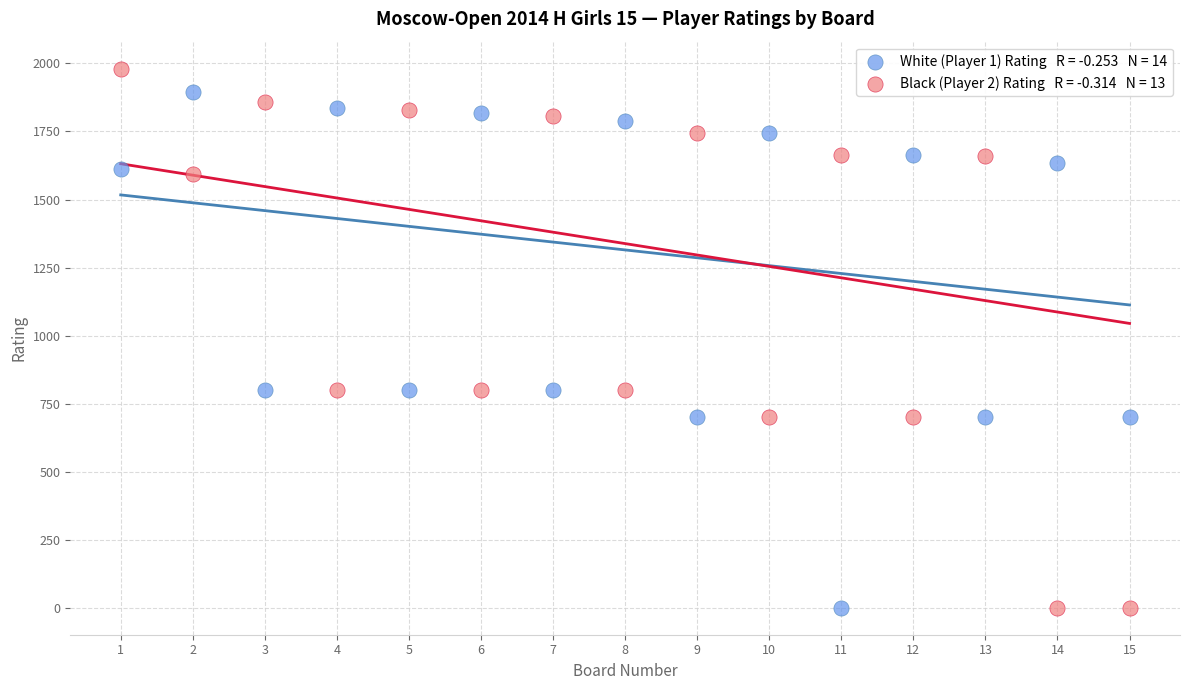

Across all data points, what is the range of Y values (max minus min)?

1981